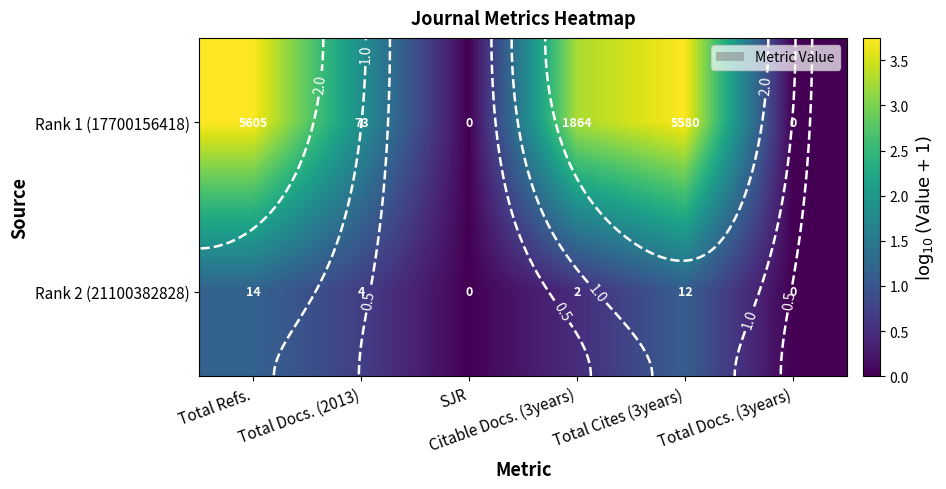

How many values in the Rank 1 (17700156418) series exceed 3?

3